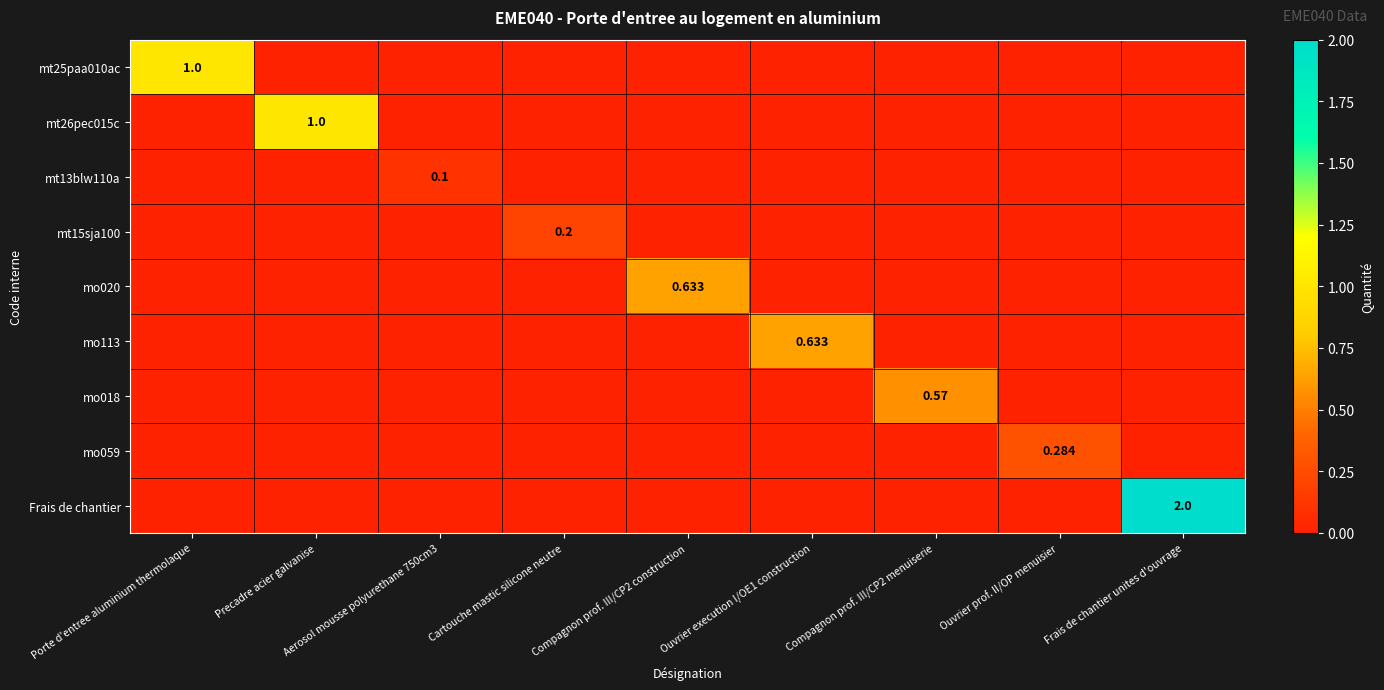

What is the spread (max minus min) of values at Cartouche mastic silicone neutre?

0.2